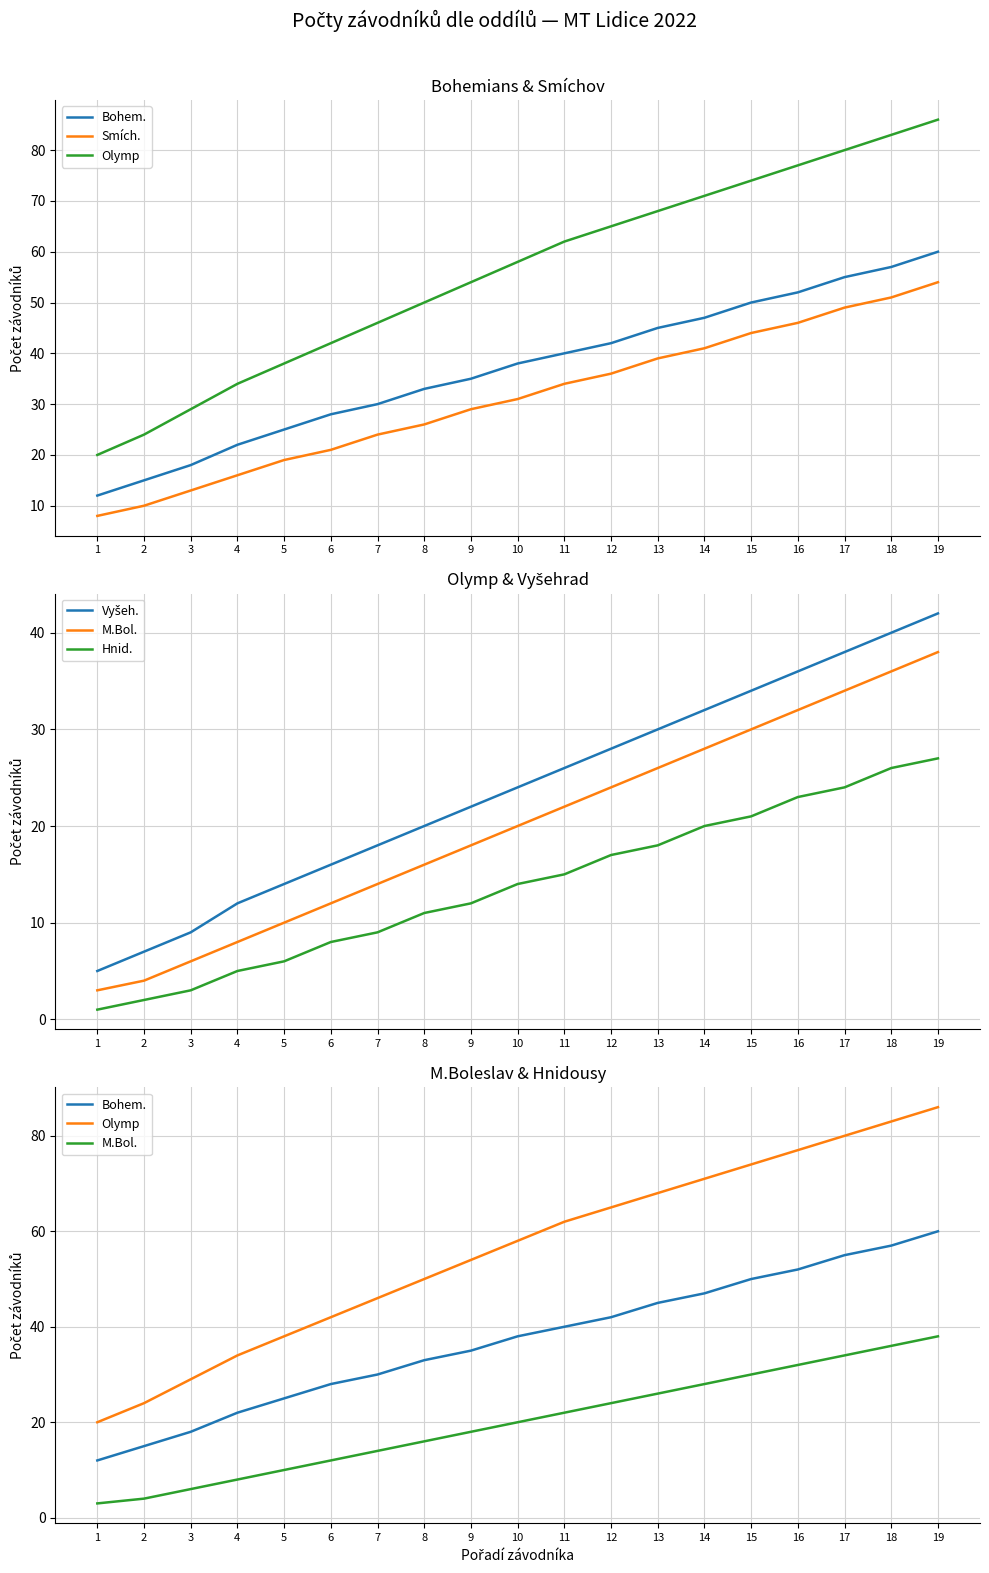

True or false: M.Bol. has a value of 5 at 5.

False